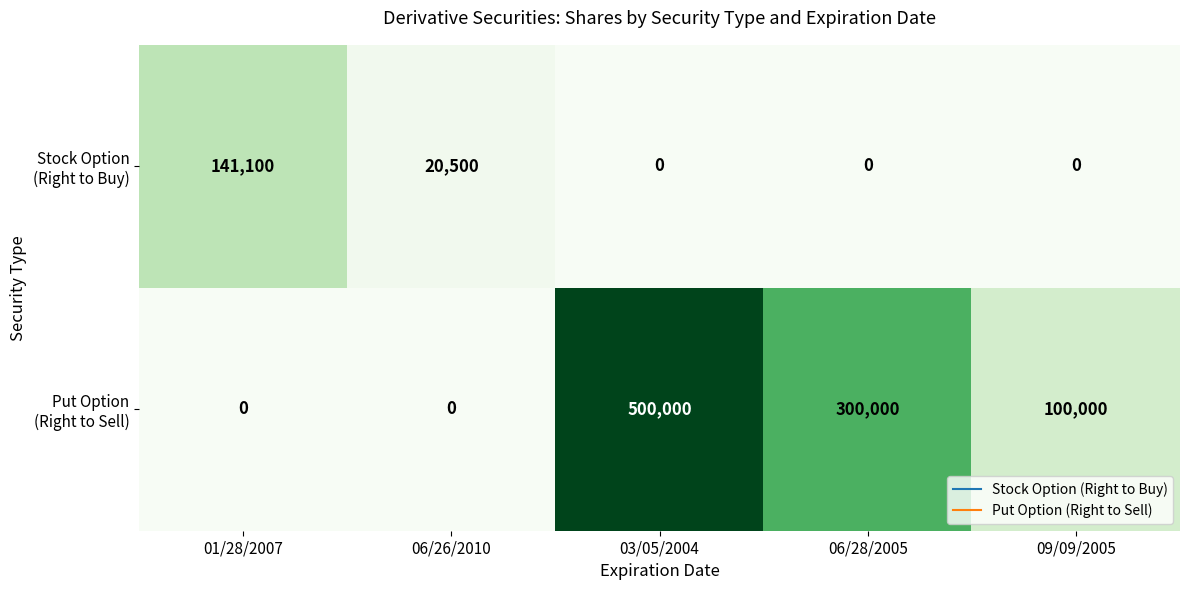

At which category is the sum across all series the highest?

03/05/2004